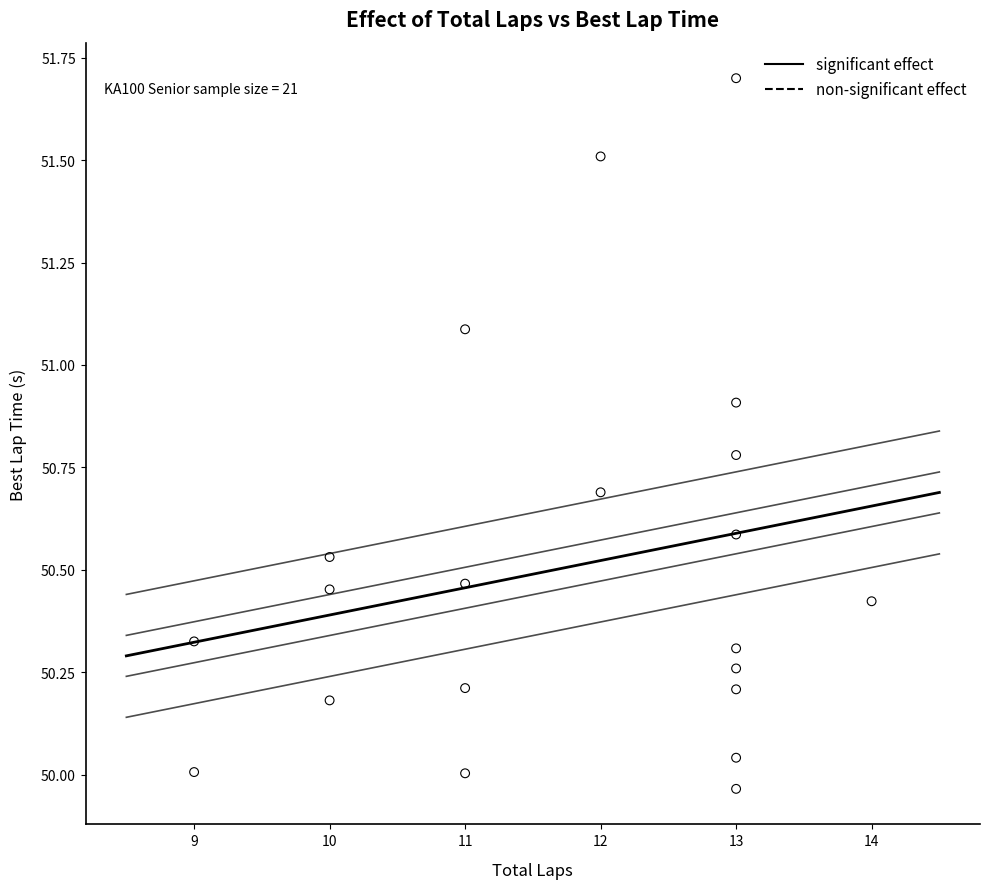

What is the range of X values (max minus min)?

5.0